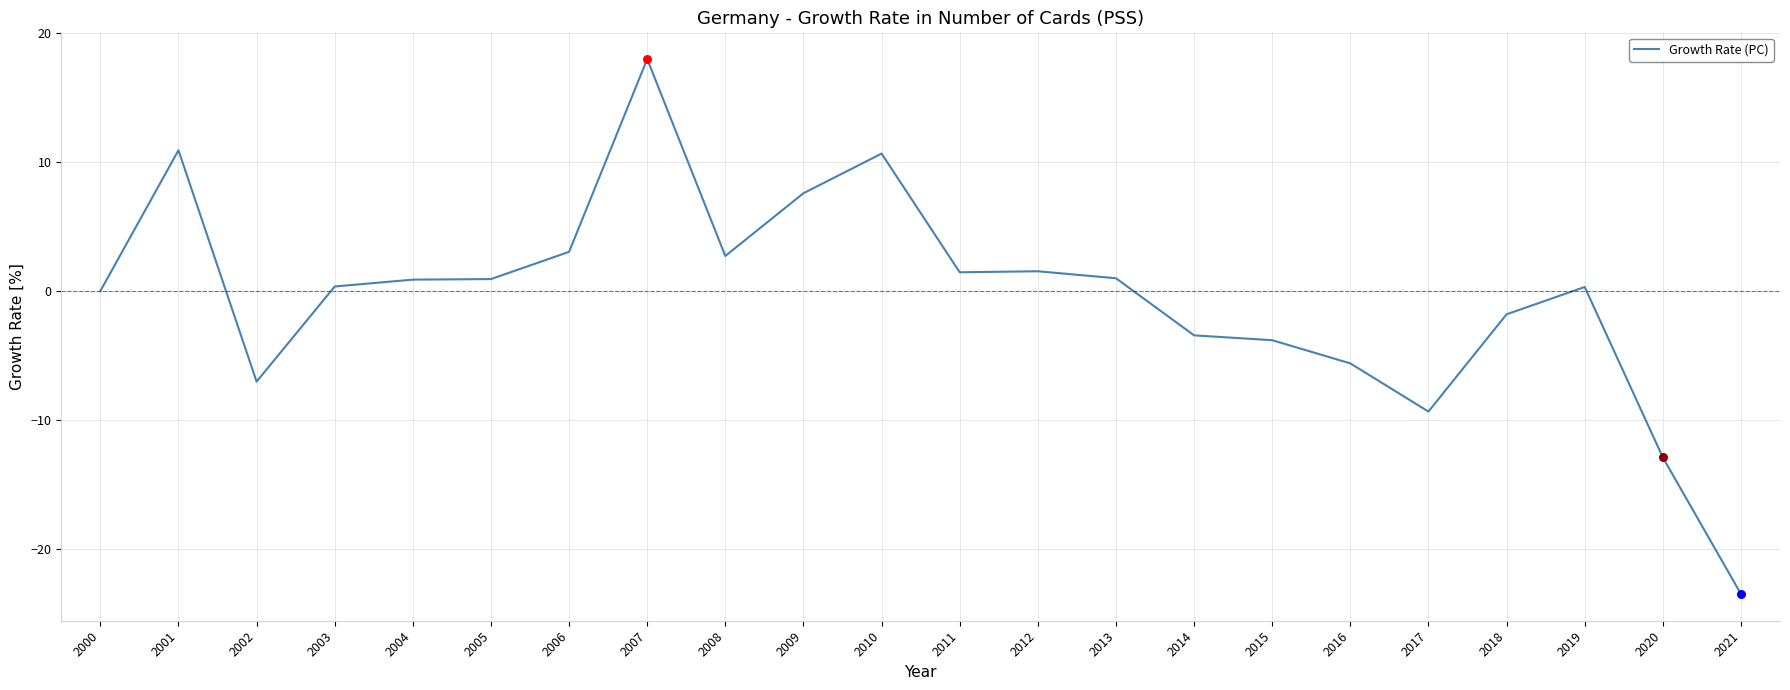

Between 2003 and 2010, which is larger?

2010